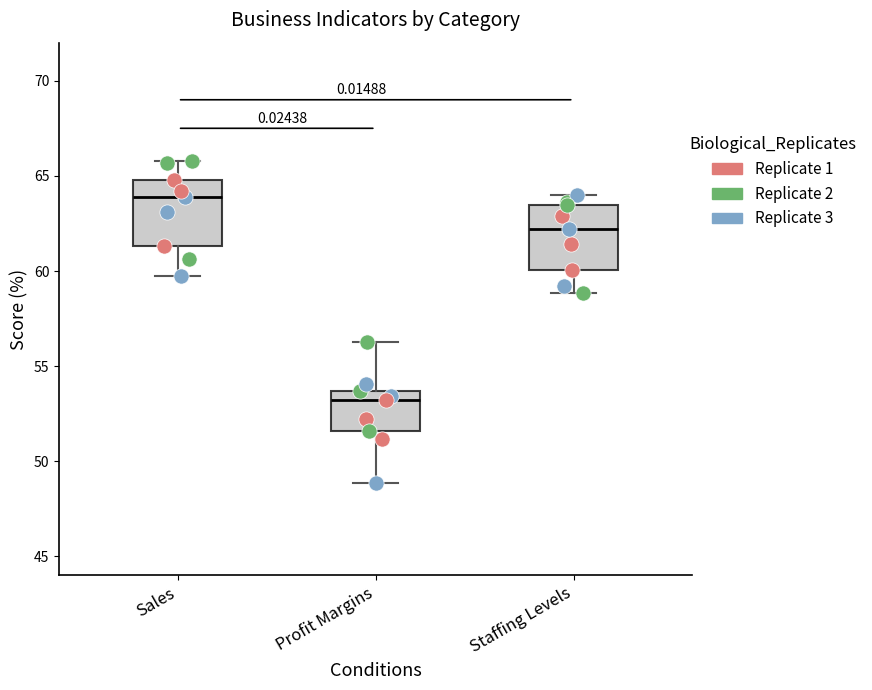

Where does the lower whisker of the box for Sales end on the y-axis? The values are not printed on the chart, so give them approximately, as read against the axis.

59.5